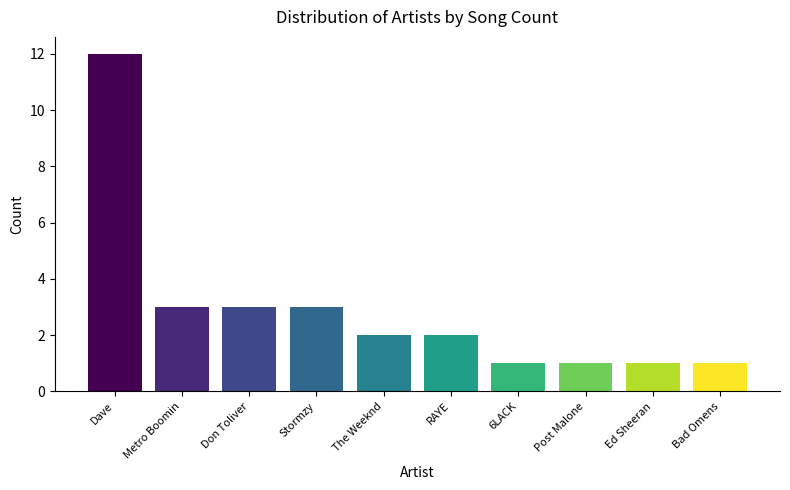

Reading left to right, list all the values displayed in this chart.

Dave=12	Metro Boomin=3	Don Toliver=3	Stormzy=3	The Weeknd=2	RAYE=2	6LACK=1	Post Malone=1	Ed Sheeran=1	Bad Omens=1